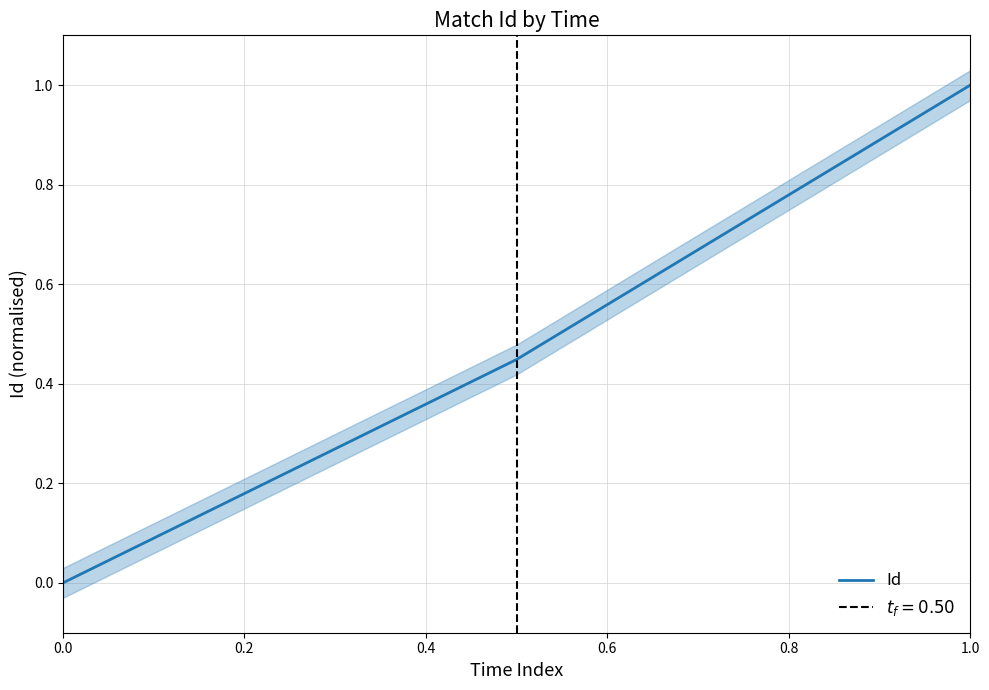

Is it true that Id equals 0.0 at 0.0?

True